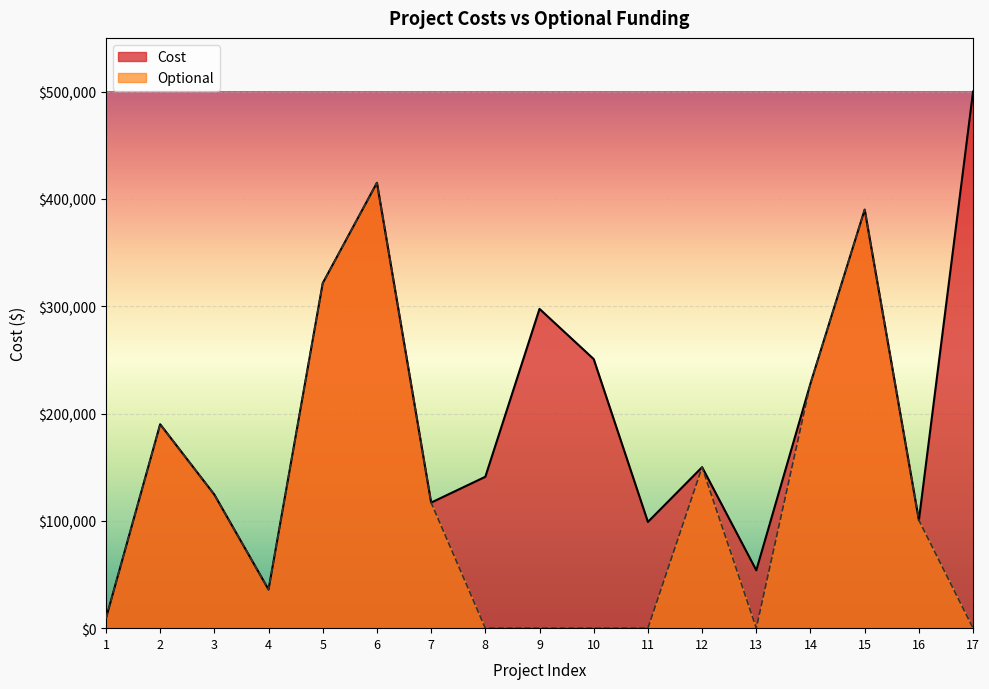

Does the chart display data point markers on the line(s)?

No